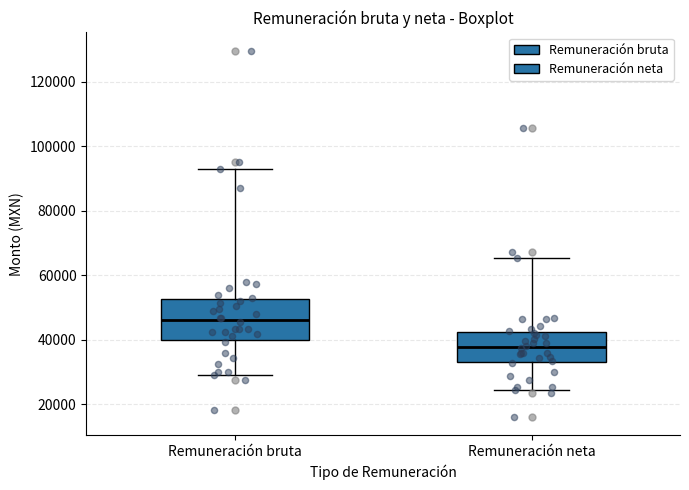

Reading left to right, transcribe this box plot: for each box, give where its median line is, the range the box spans, and where its two whiskers end, as read against the y-axis. The values are not printed on the chart, so give them approximately, as read against the axis.

Remuneración bruta: median 46000, box 40000 to 52000, whiskers 28000 to 92000
Remuneración neta: median 38000, box 34000 to 42000, whiskers 24000 to 66000